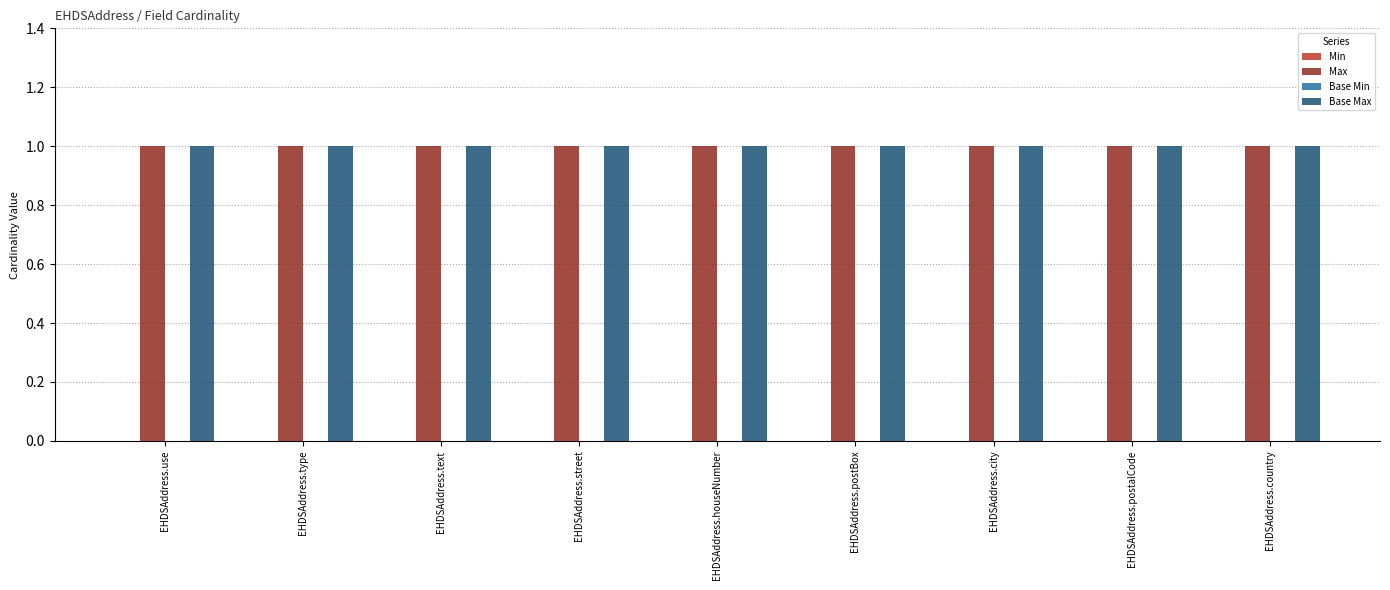

What is the sum of all Max values?

9